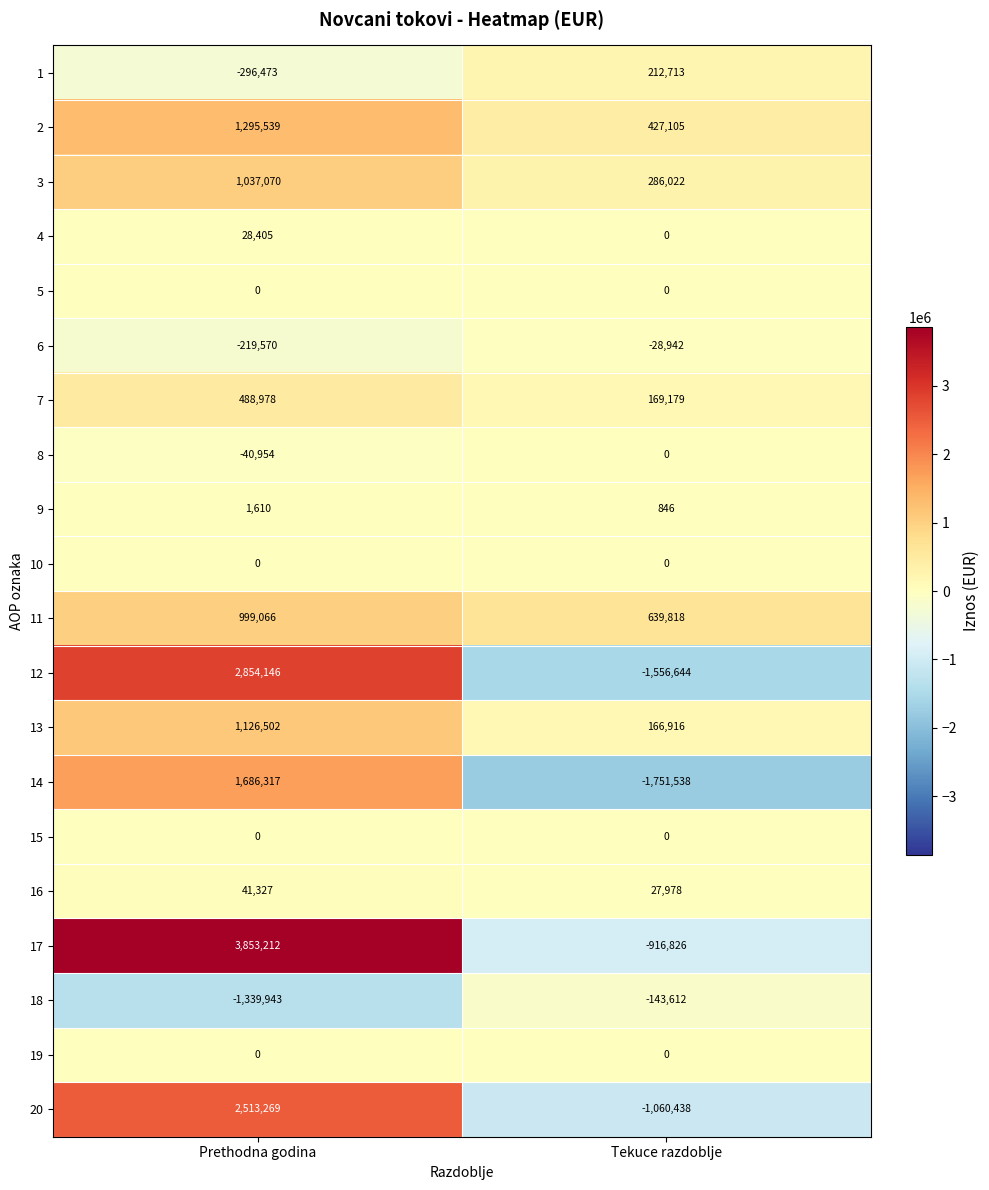

What value does the 18 series have at Tekuce razdoblje?

-143612